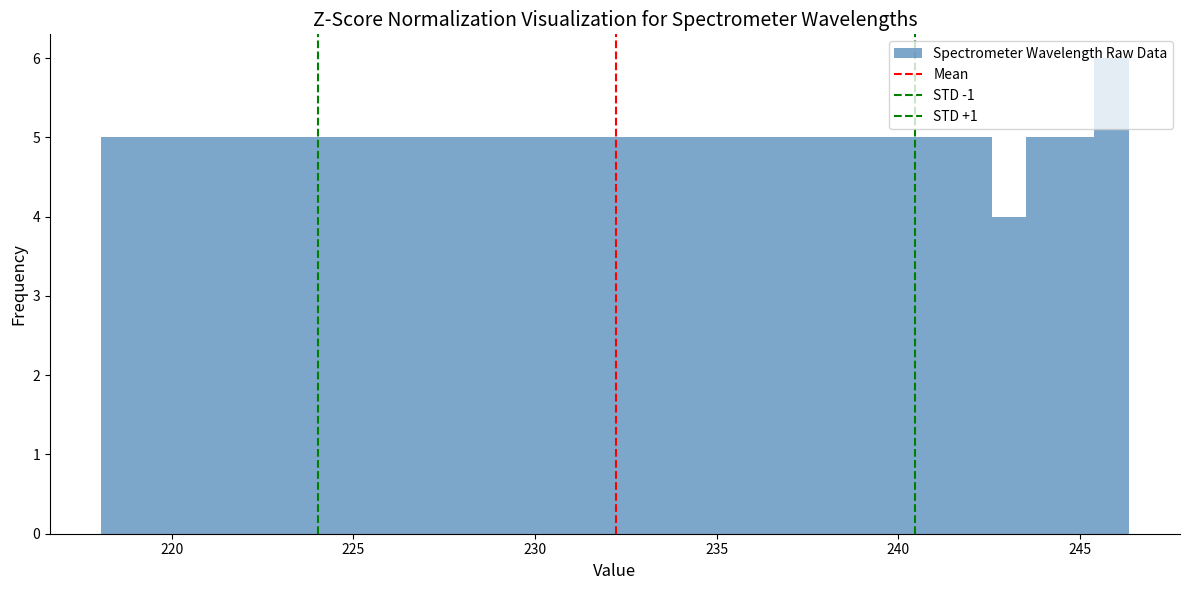

Read against the x-axis, roughly where is the centre of the tallest bar?

246.0